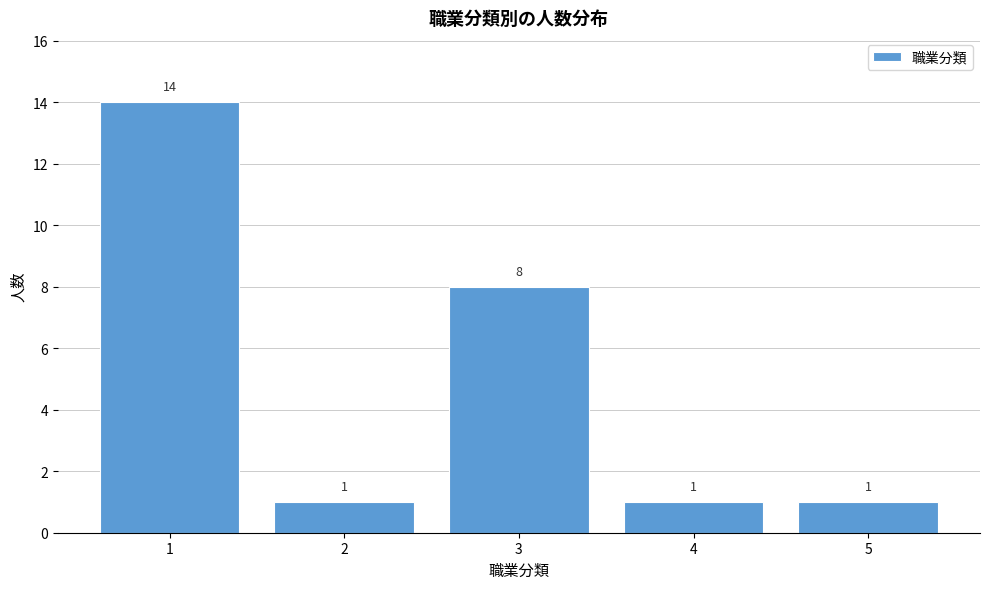

Reading left to right, transcribe all the data shown in this chart.

14	1	8	1	1